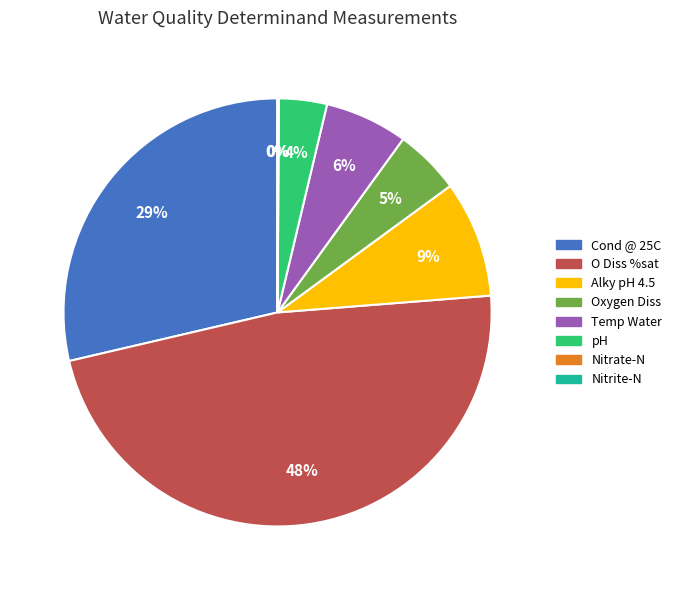

What is the largest slice in the pie chart?

O Diss %sat